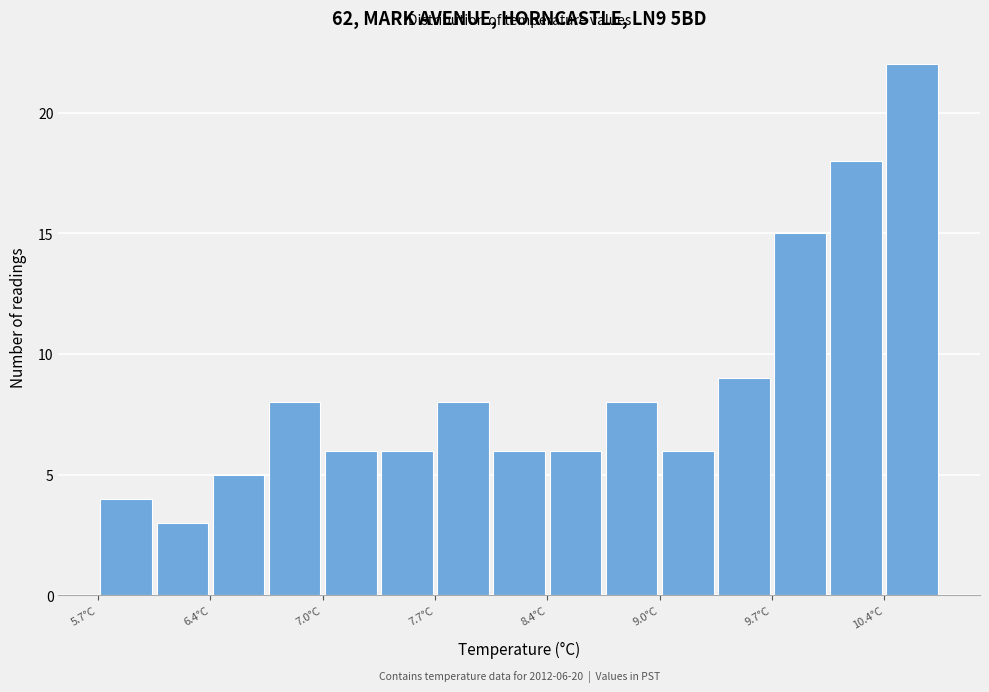

Around what value on the x-axis is the tallest bar? Give the approximate position of its centre, as read against the axis.

10.5